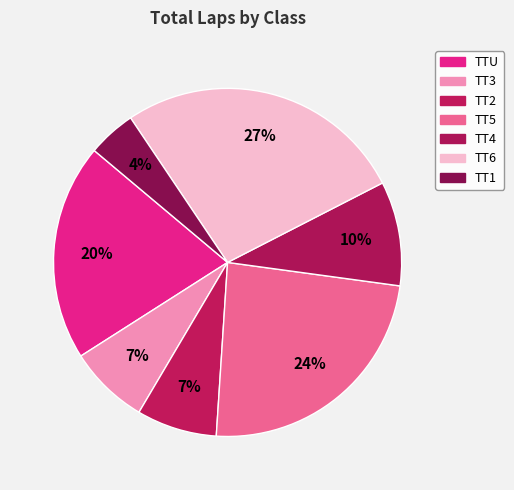

To the nearest percent, what is the combined percentage of TTU and TT4?

30%